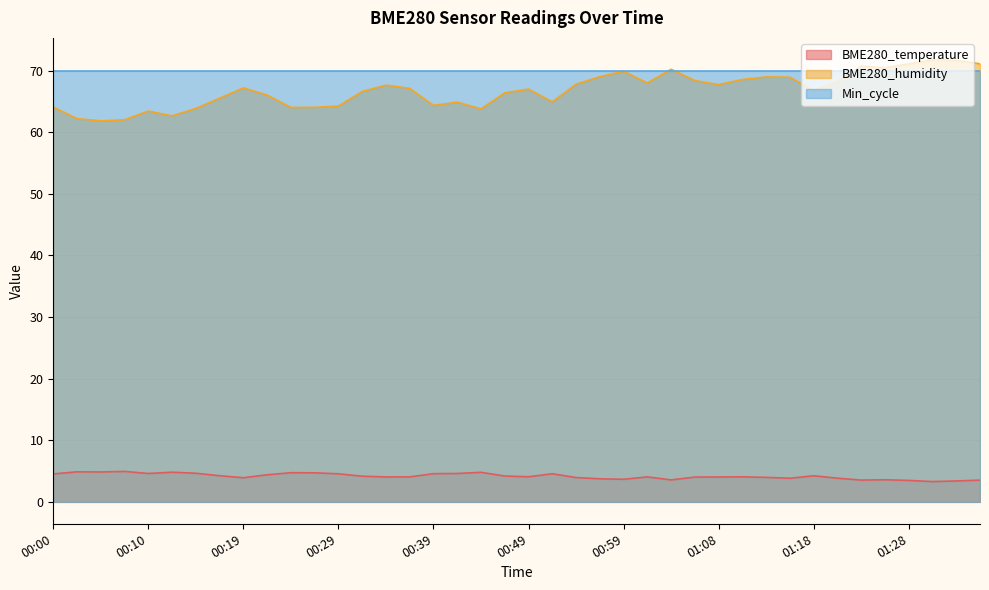

What is the difference between the maximum and minimum values in the BME280_humidity series?

9.9